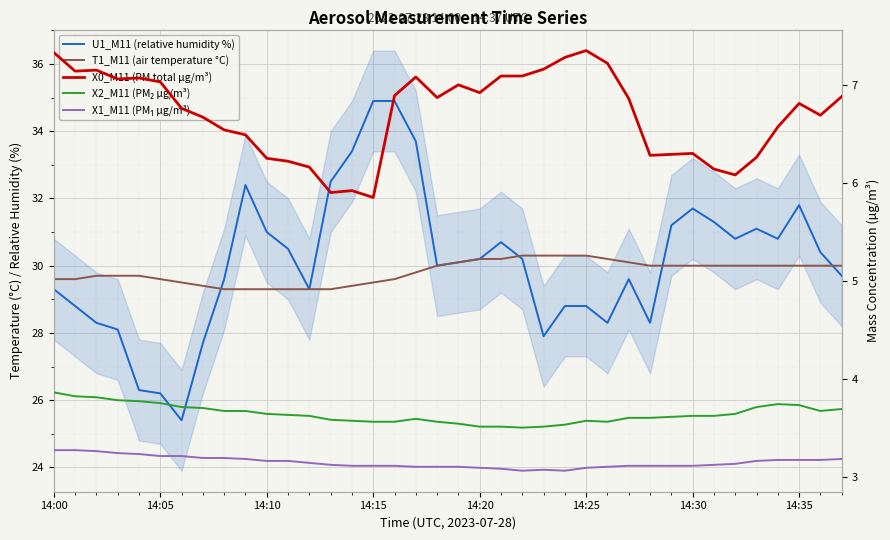

What is the sum of the X2_M11 (PM₂ µg/m³) values at 37 and 33?

7.4